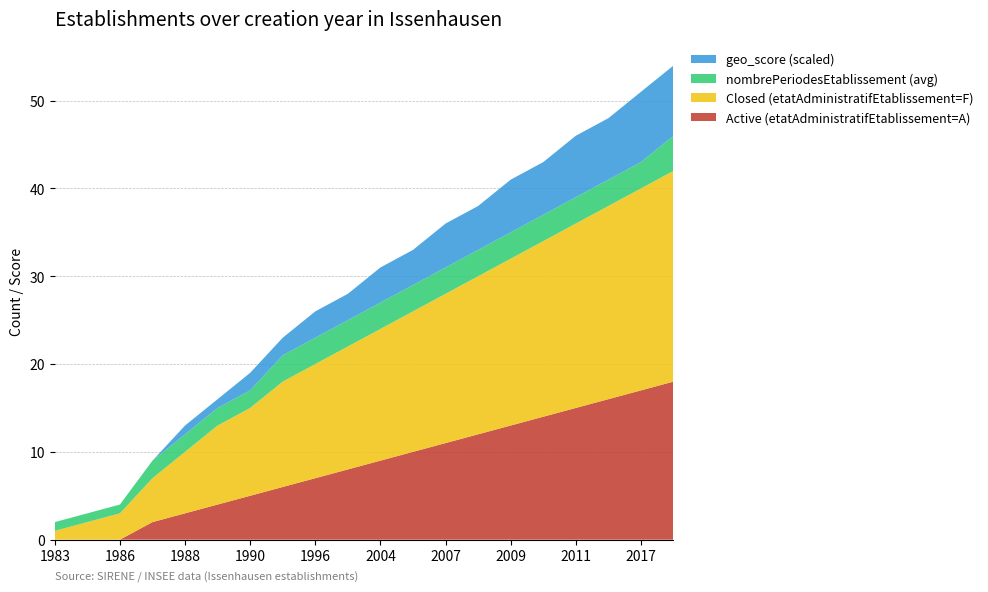

Reading left to right, extract all data points from this chart.

Active (etatAdministratifEtablissement=A): 1983=0	1985=0	1986=0	1987=2	1988=3	1989=4	1990=5	1995=6	1996=7	1999=8	2004=9	2006=10	2007=11	2008=12	2009=13	2010=14	2011=15	2016=16	2017=17	2018=18
Closed (etatAdministratifEtablissement=F): 1983=1	1985=2	1986=3	1987=5	1988=7	1989=9	1990=10	1995=12	1996=13	1999=14	2004=15	2006=16	2007=17	2008=18	2009=19	2010=20	2011=21	2016=22	2017=23	2018=24
nombrePeriodesEtablissement (avg): 1983=1	1985=1	1986=1	1987=2	1988=2	1989=2	1990=2	1995=3	1996=3	1999=3	2004=3	2006=3	2007=3	2008=3	2009=3	2010=3	2011=3	2016=3	2017=3	2018=4
geo_score (scaled): 1983=0	1985=0	1986=0	1987=0	1988=1	1989=1	1990=2	1995=2	1996=3	1999=3	2004=4	2006=4	2007=5	2008=5	2009=6	2010=6	2011=7	2016=7	2017=8	2018=8